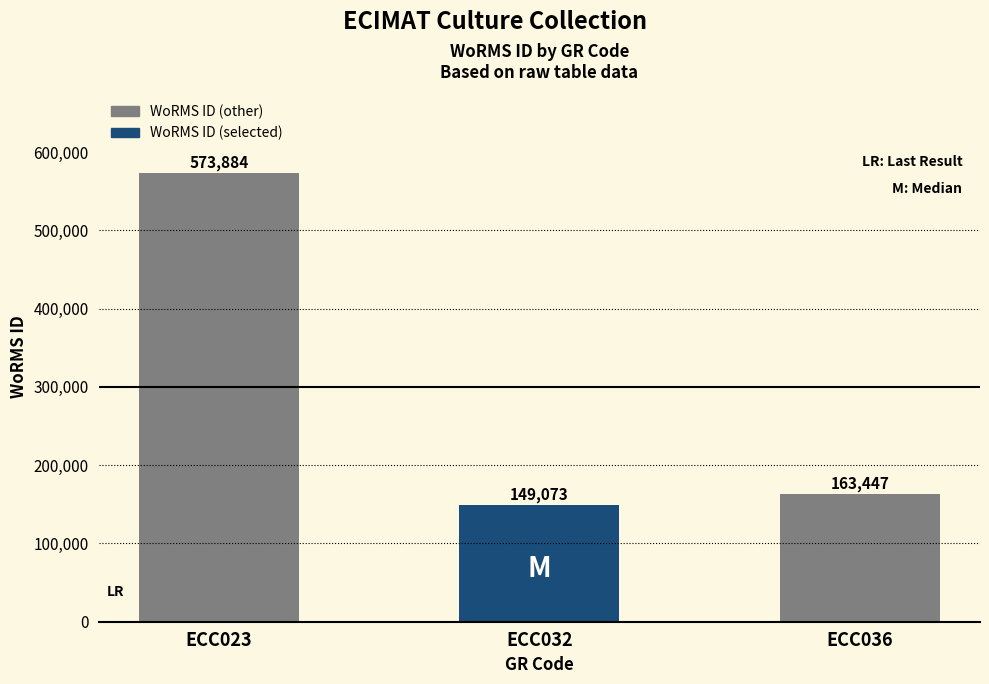

Does the chart contain any negative values?

No